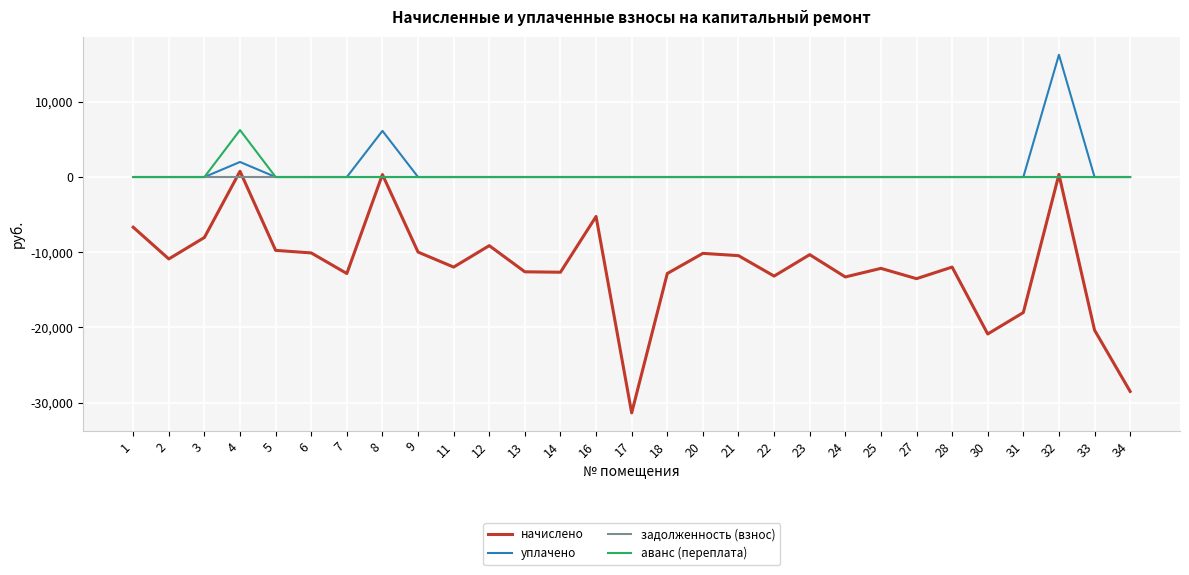

The value of уплачено at 23 is 10503.3. True or false?

False